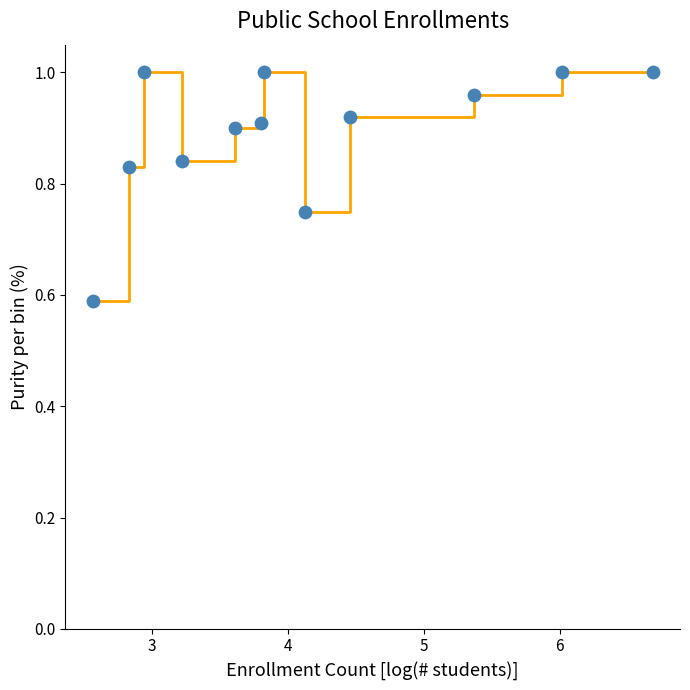

What is the smallest value displayed?

0.6